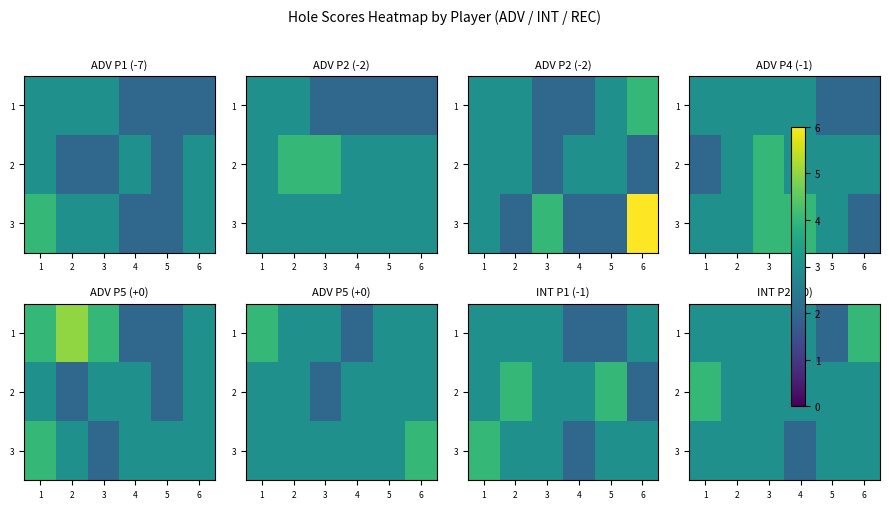

At which label does 1 first exceed 3?

6